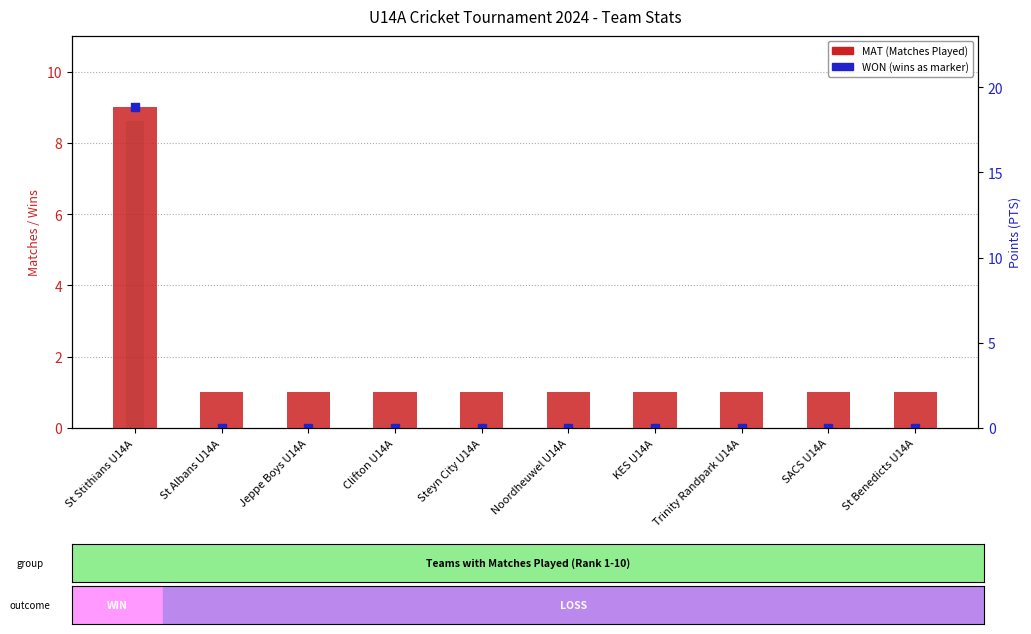

Which series contains the lowest Y value?

WON